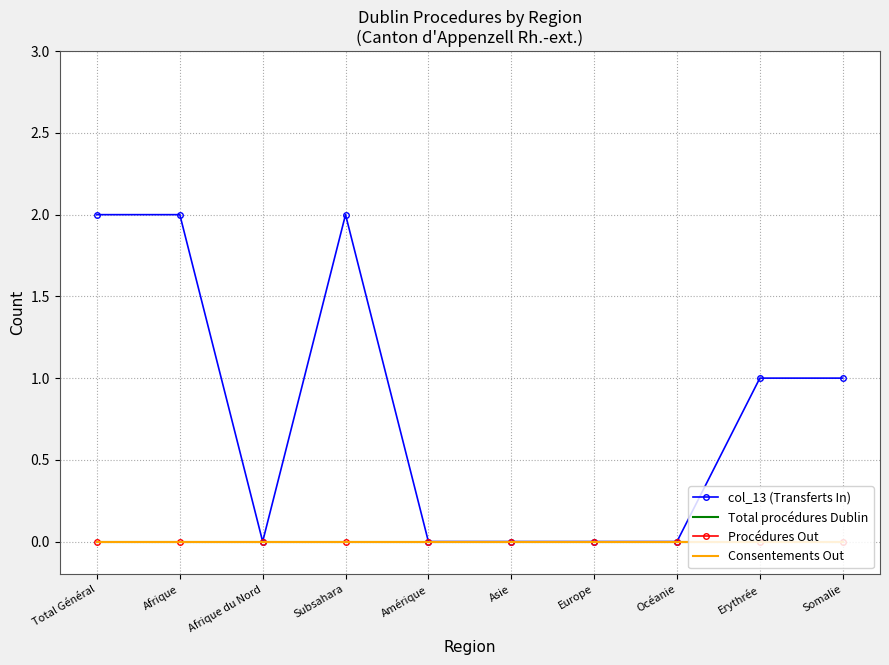

How many data points does each series have?

10